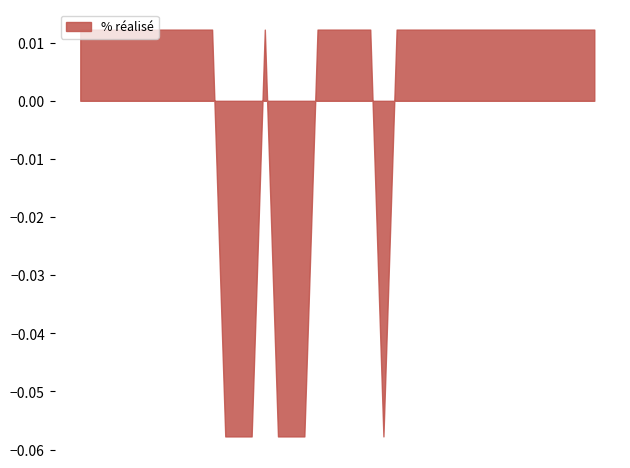

At which category does the data reach its first local peak?

01/09/2014